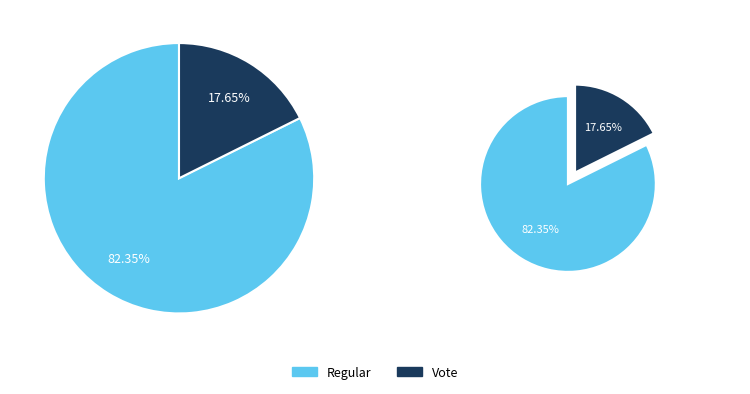

What is the largest slice in the pie chart?

Regular